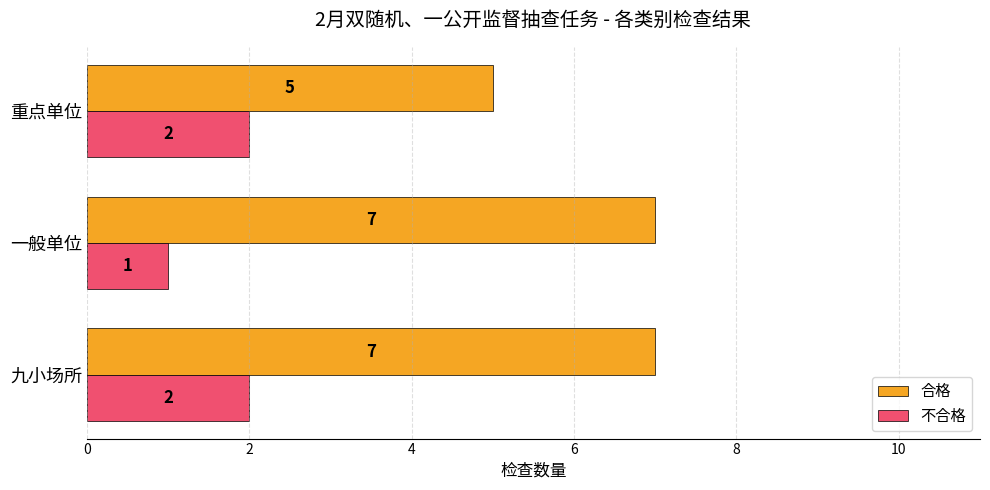

Which series has the largest range (max minus min)?

合格